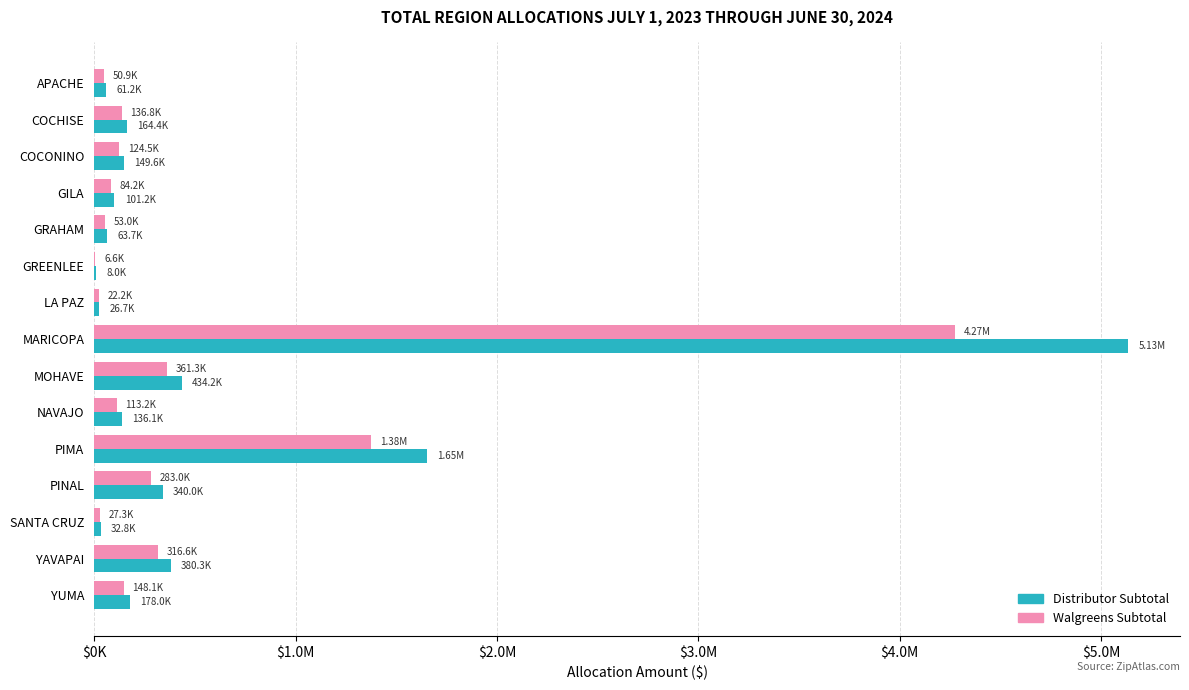

What is the highest value of the Distributor Subtotal series?

5134837.7